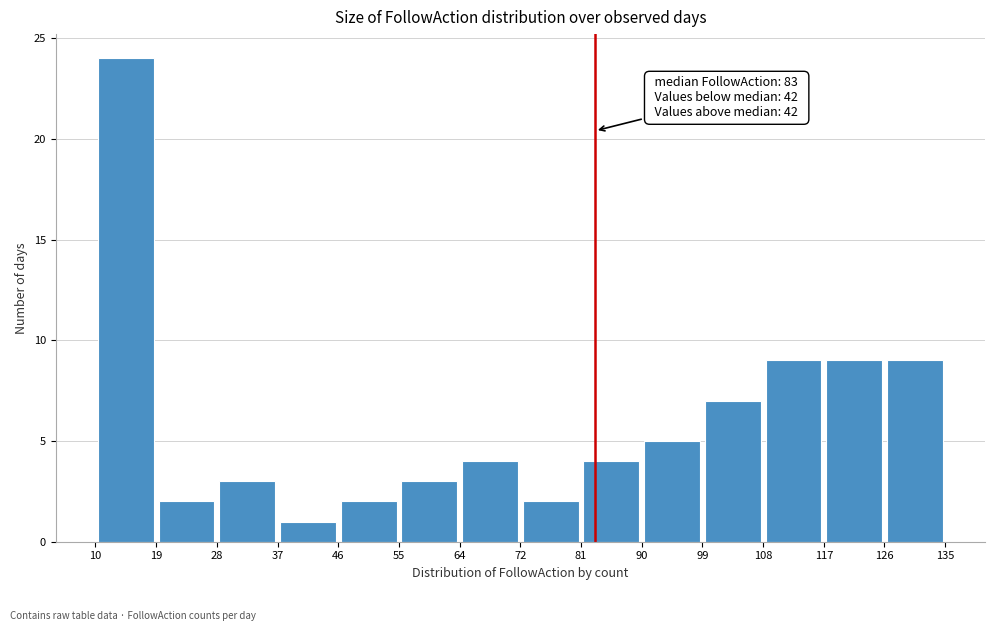

Which range on the x-axis has the tallest bar?

10 to 19